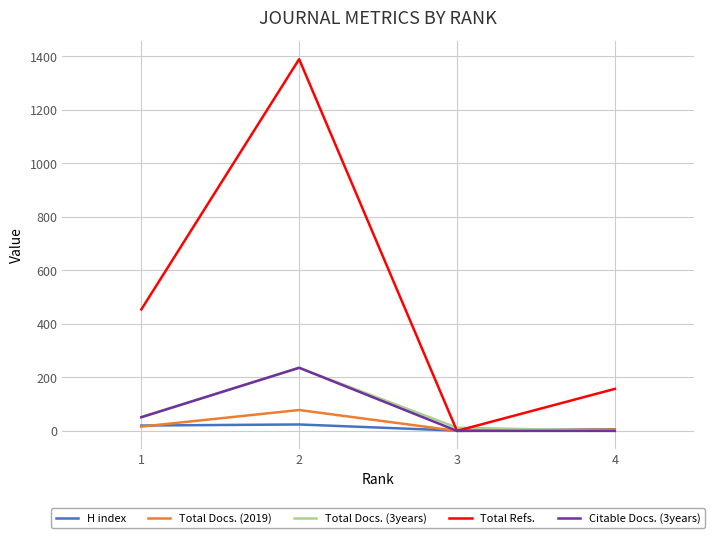

True or false: Total Docs. (3years) has a value of 341 at 2.

False